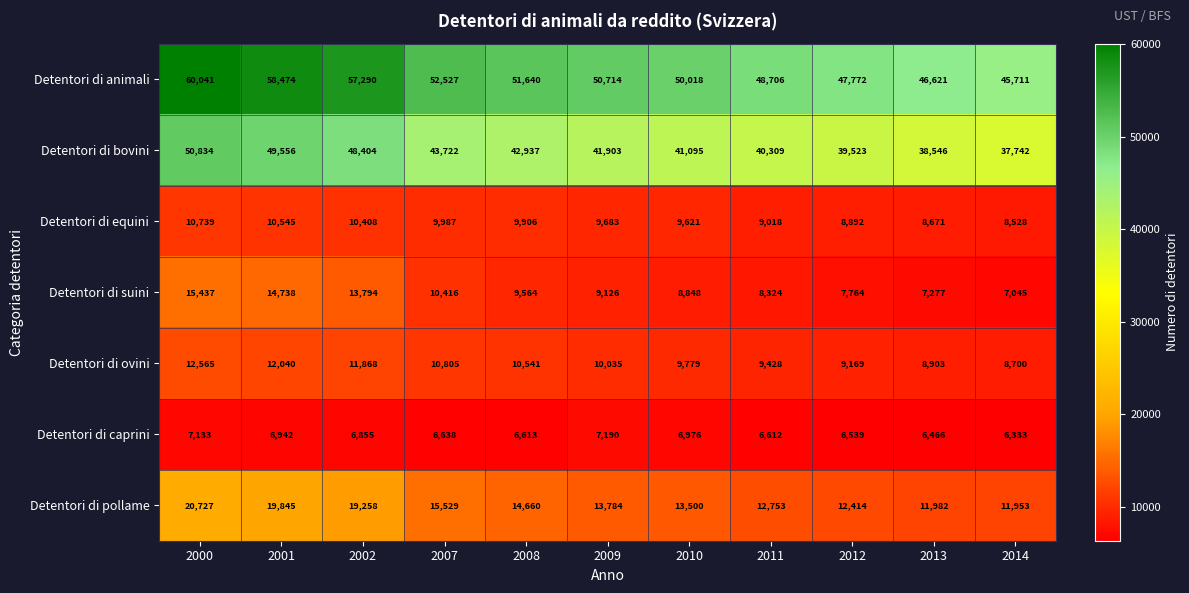

At how many categories does at least one series exceed 50490?

6